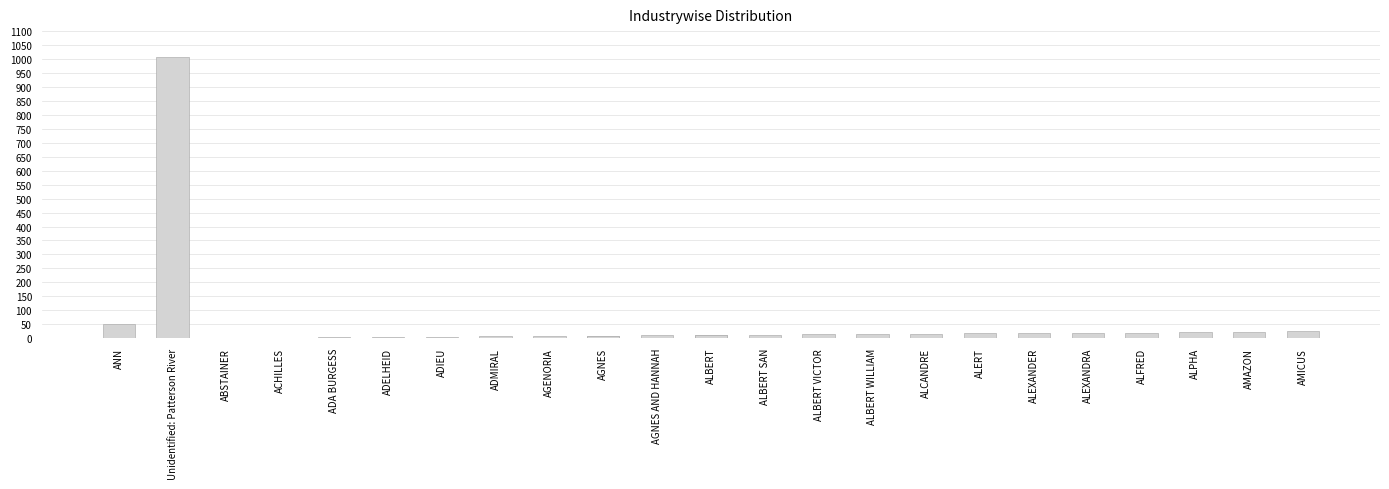

What is the greatest value displayed?

1009